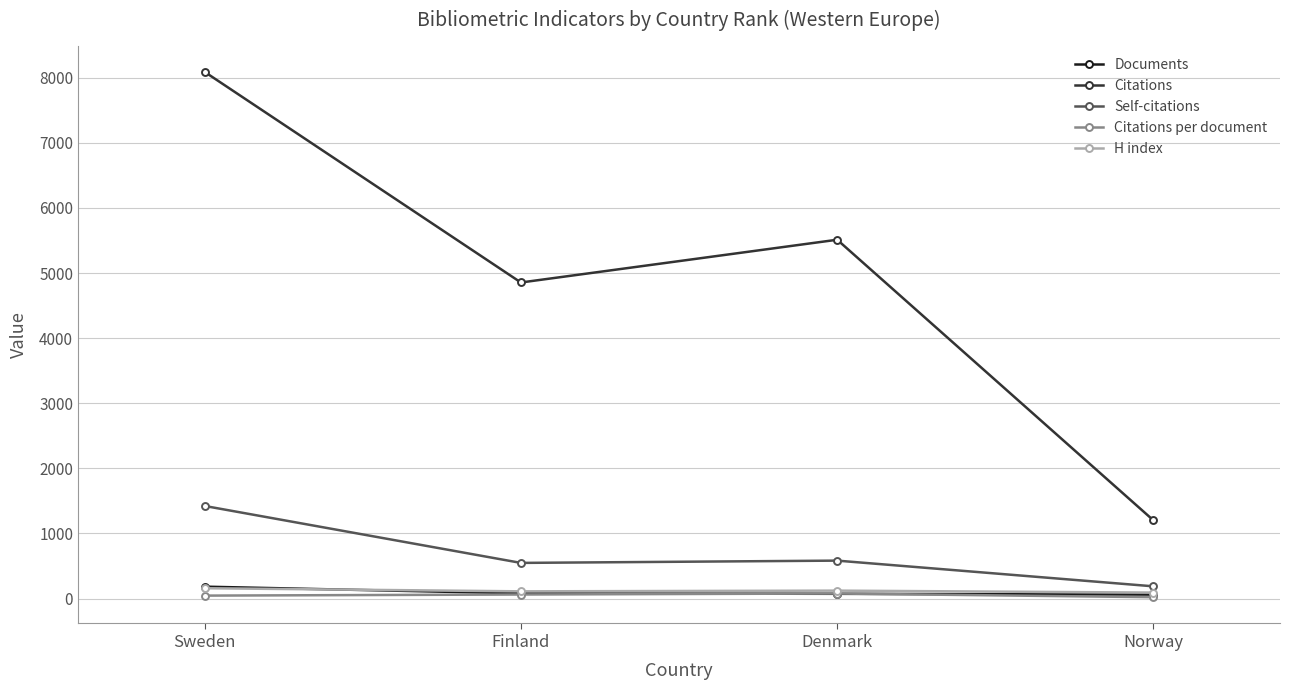

What are all the series names shown in the legend?

Documents, Citations, Self-citations, Citations per document, H index